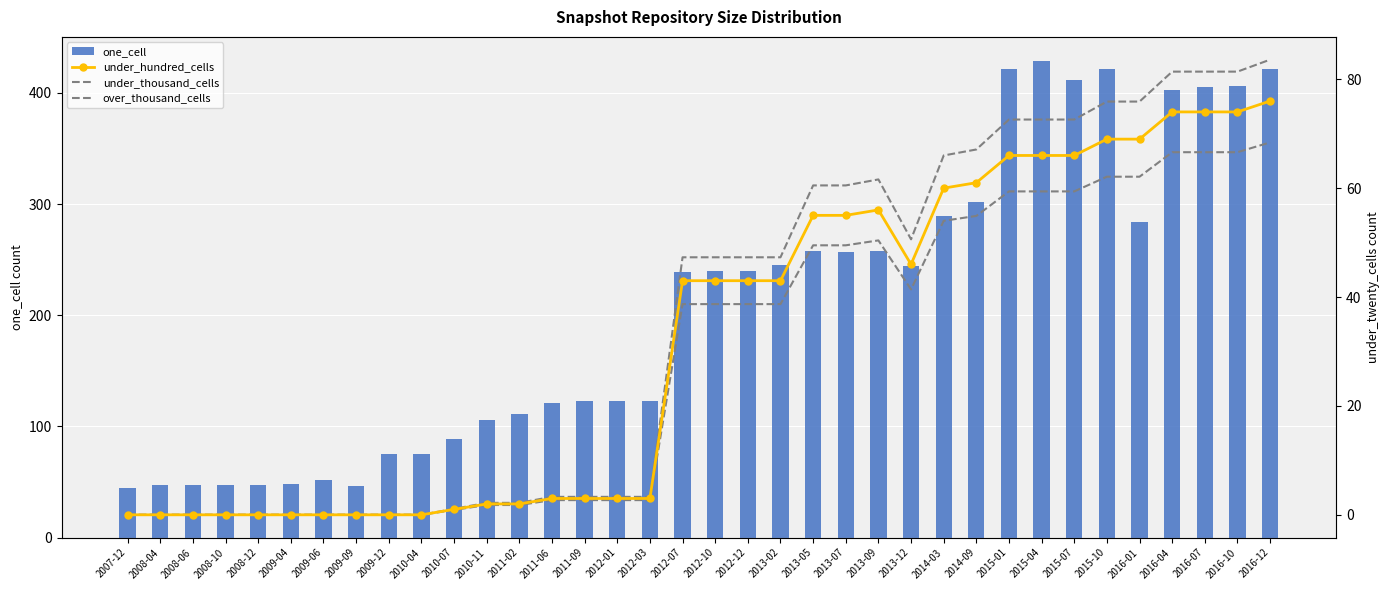

Which series changed the most between 2008-06 and 2009-04?

one_cell